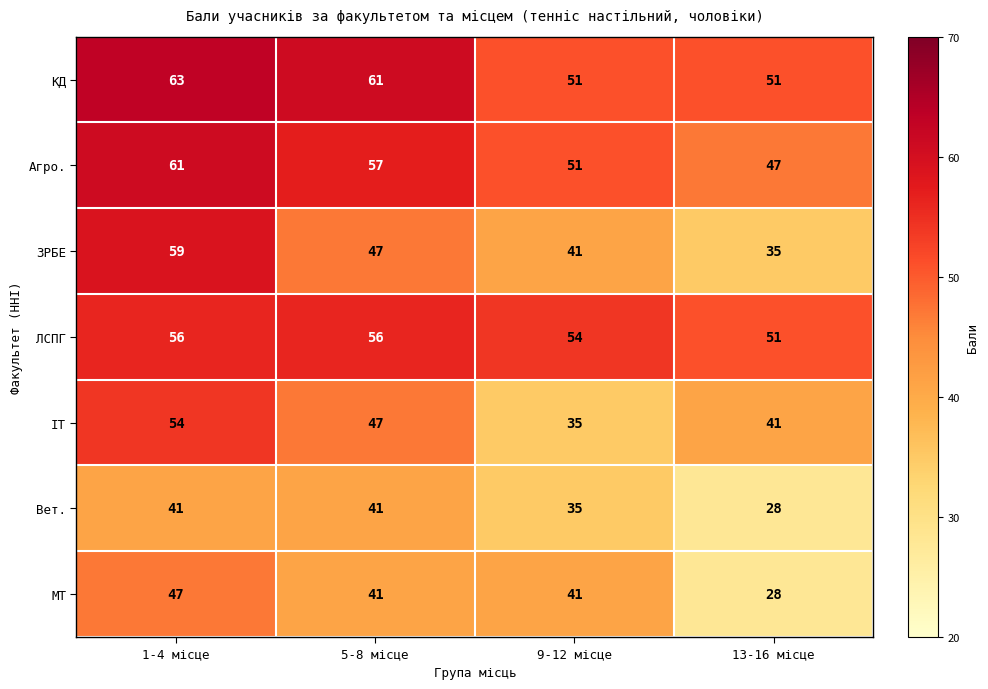

What is the difference between the second highest and minimum values in the Вет. series?

13